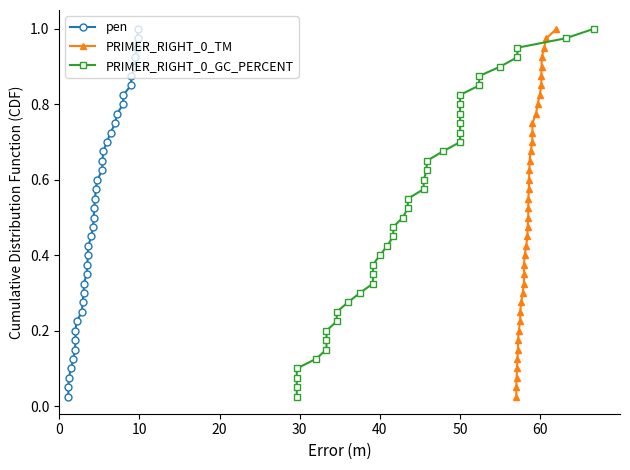

What are all the series names shown in the legend?

pen, PRIMER_RIGHT_0_TM, PRIMER_RIGHT_0_GC_PERCENT